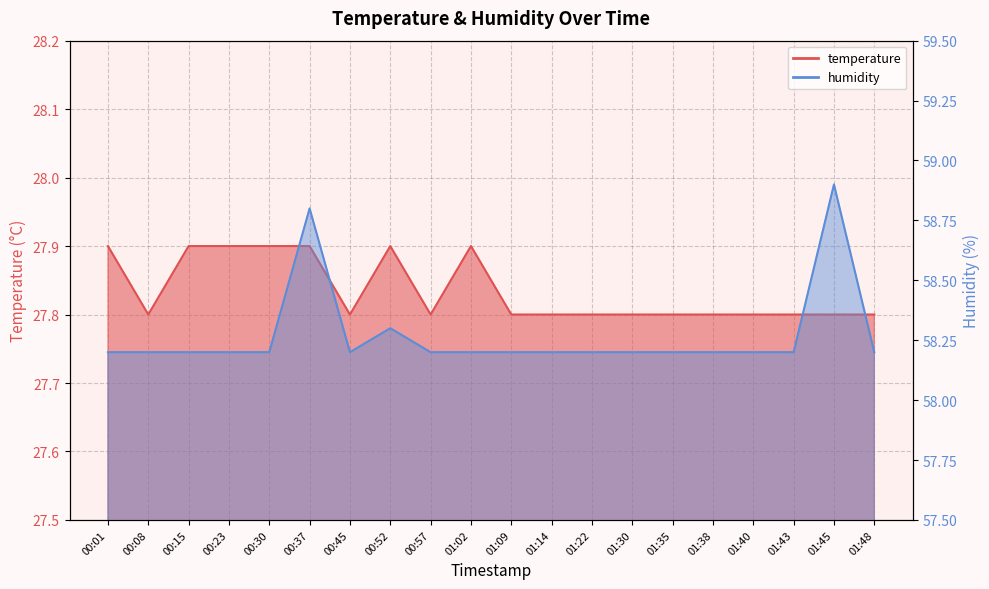

What is the value of the temperature point at the 14th from the left?

27.8